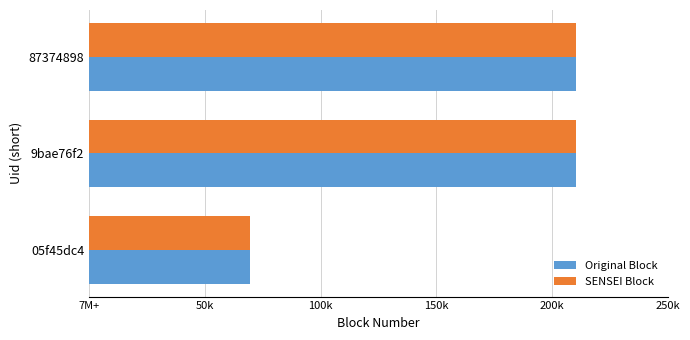

What is the difference between the maximum and minimum values in the SENSEI Block series?

141039